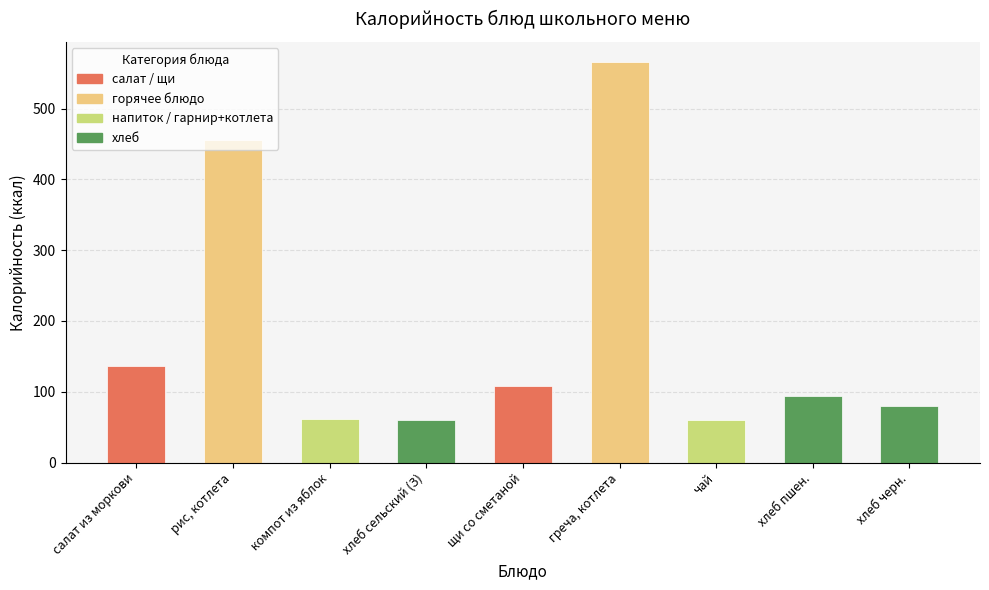

At which label is the value closest to 313?

рис, котлета